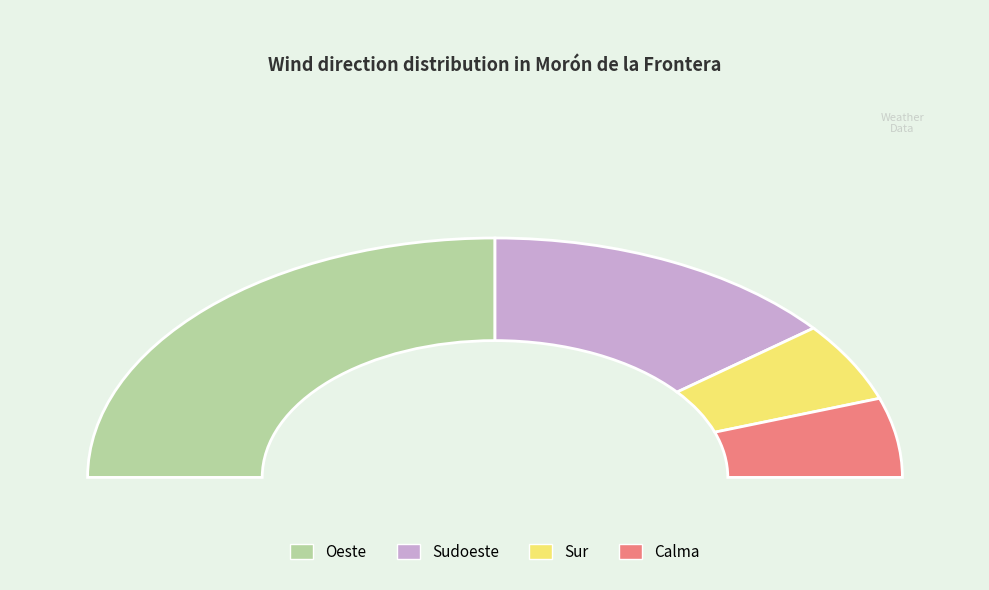

How much of the chart is everything except Sur?

89.3%